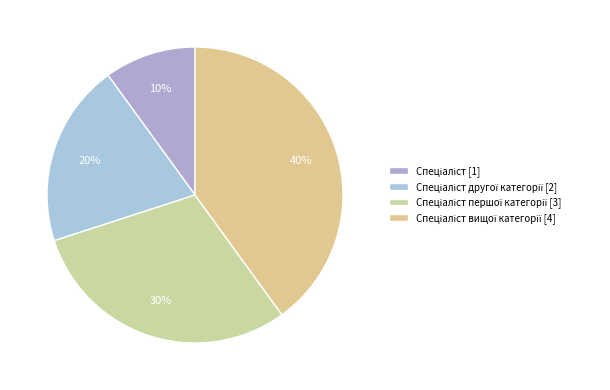

To the nearest percent, what is the difference between the largest and smallest slice percentages?

30%